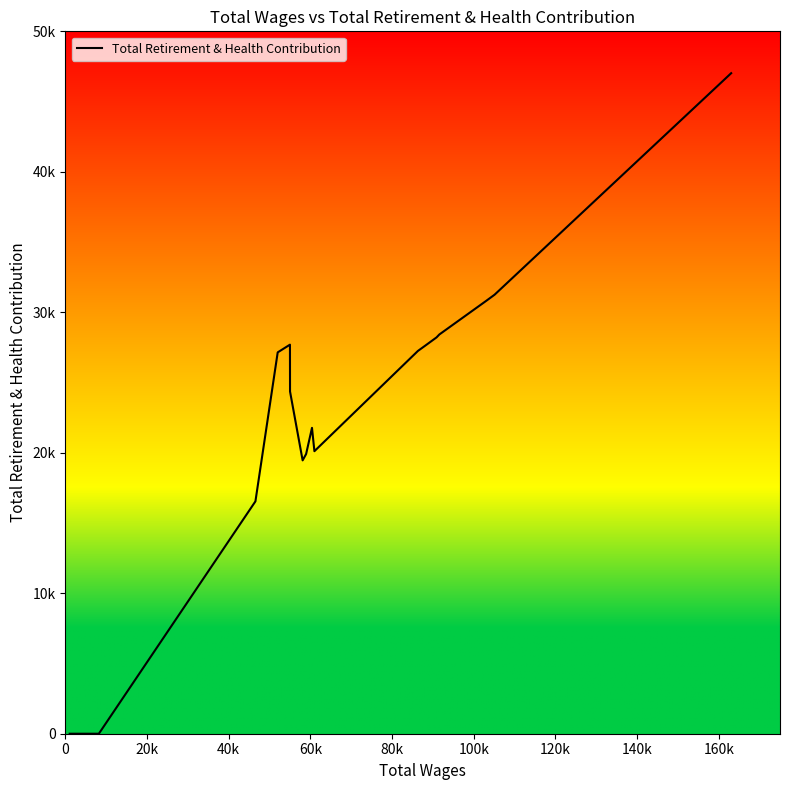

Does the chart have visible grid lines?

No